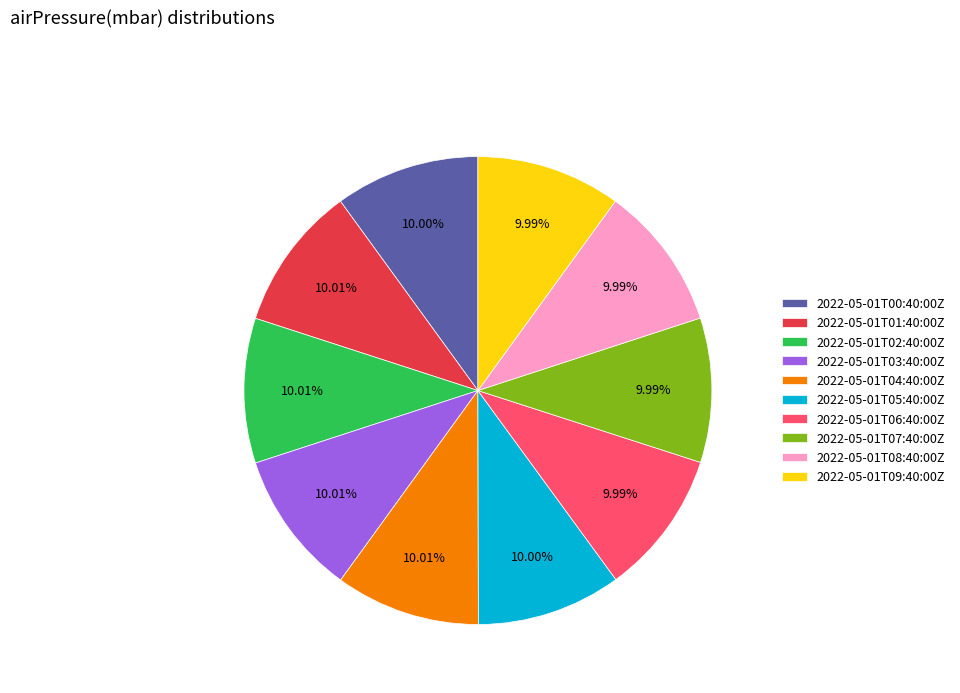

To the nearest percent, what is the combined percentage of 2022-05-01T03:40:00Z and 2022-05-01T08:40:00Z?

20%